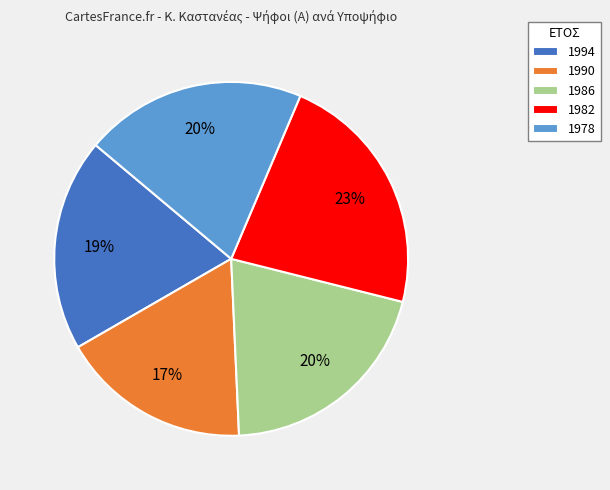

To the nearest percent, what portion does 1994 represent?

19%